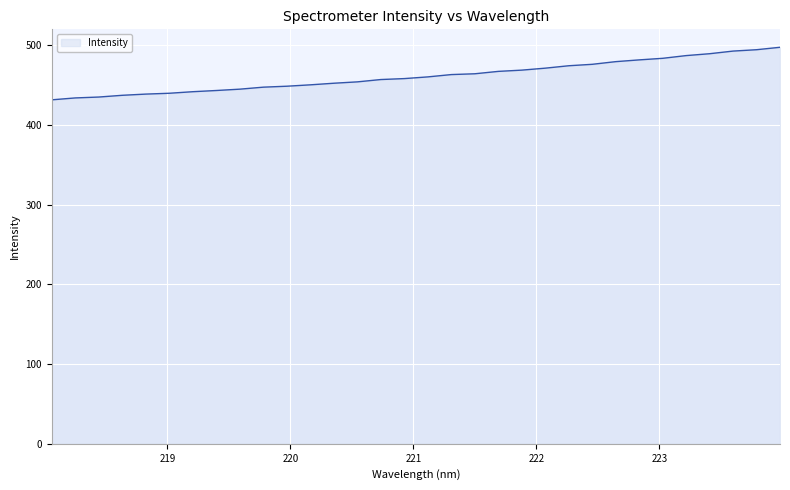

What is the greatest value displayed?

497.5